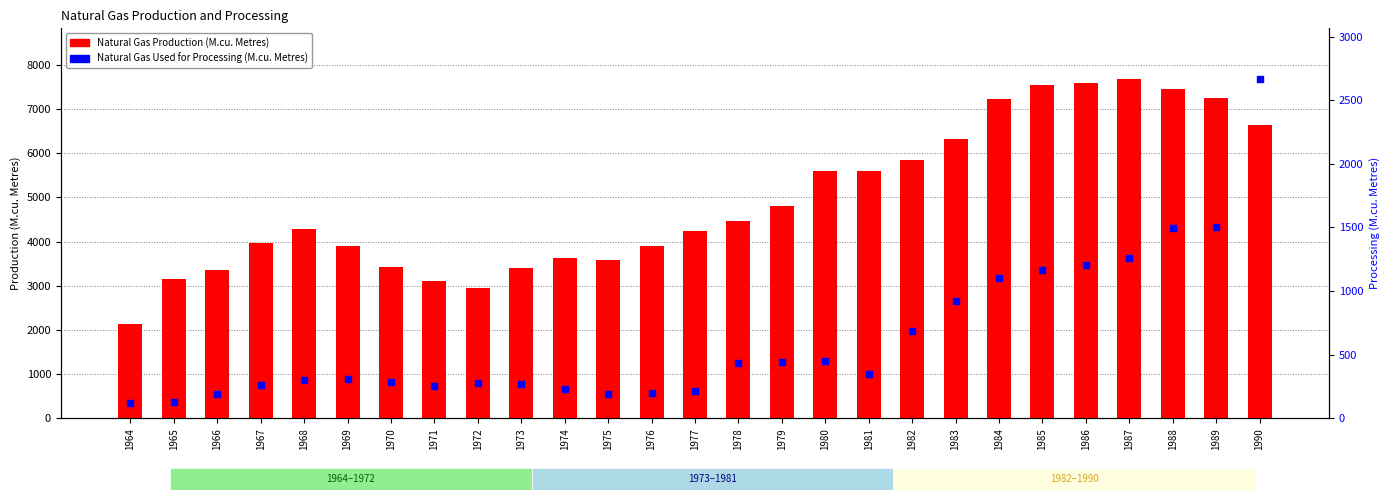

Which series contains the lowest Y value?

Natural Gas Used for Processing (M.cu. Metres)